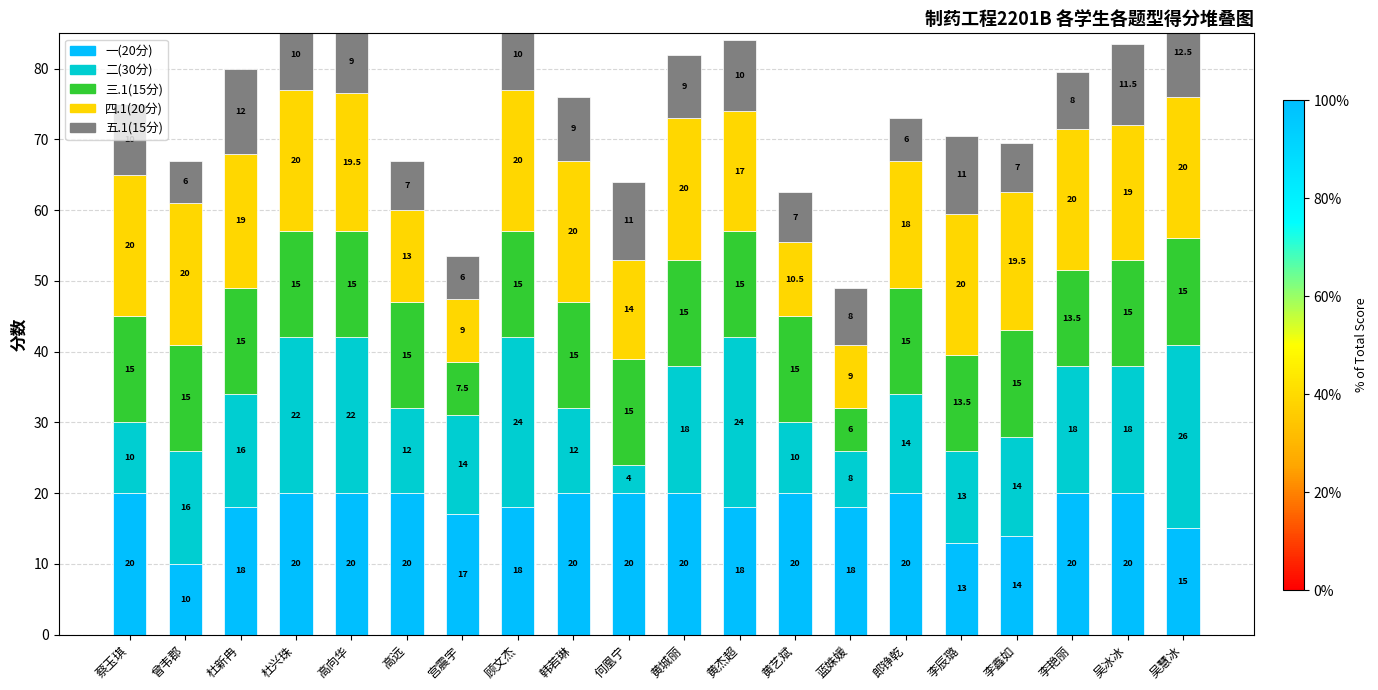

What are all the series names shown in the legend?

一(20分), 二(30分), 三.1(15分), 四.1(20分), 五.1(15分)